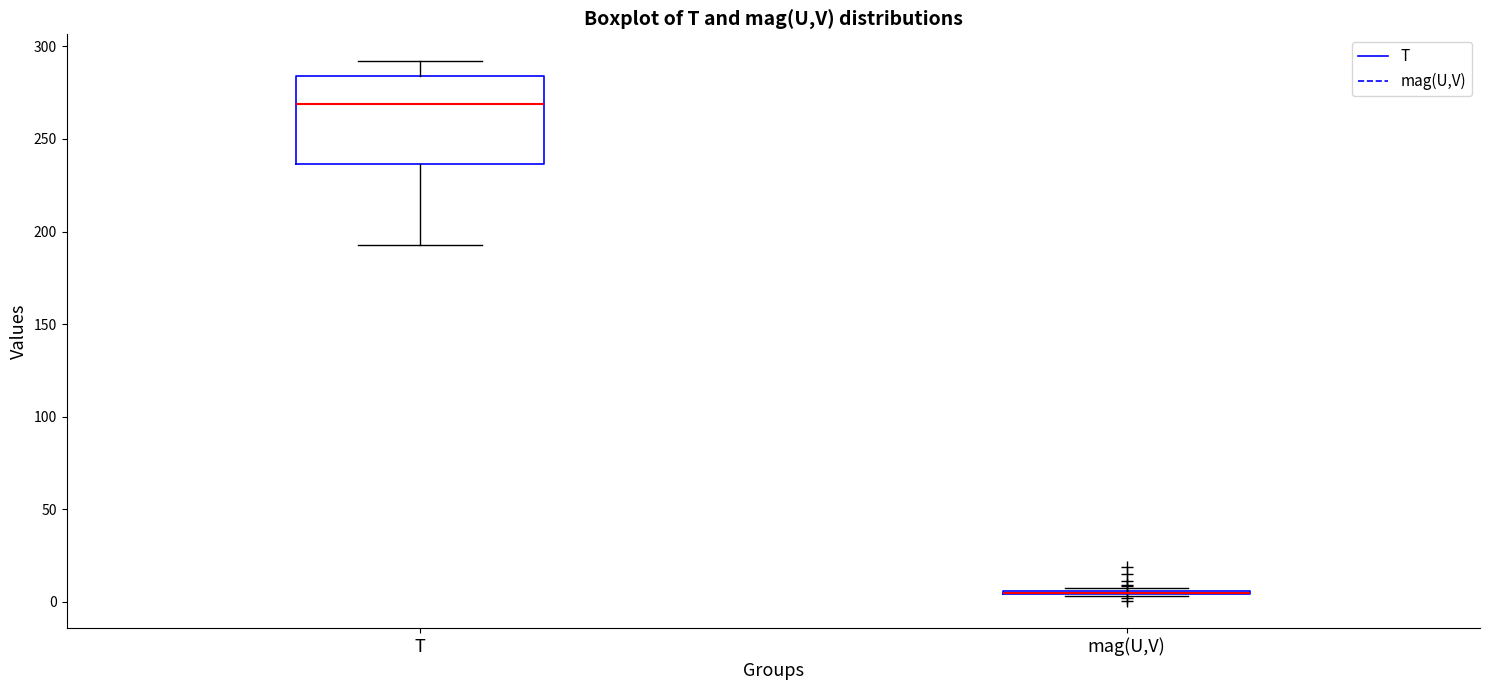

Comparing the boxes themselves (not the whiskers), which one is the tallest?

T